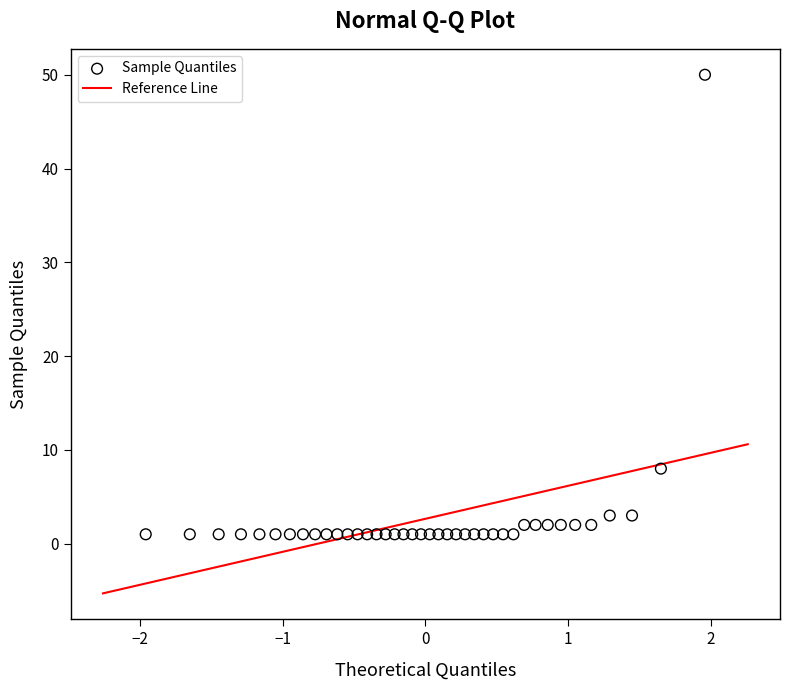

What Y value in the scatter plot is closest to 25?

8